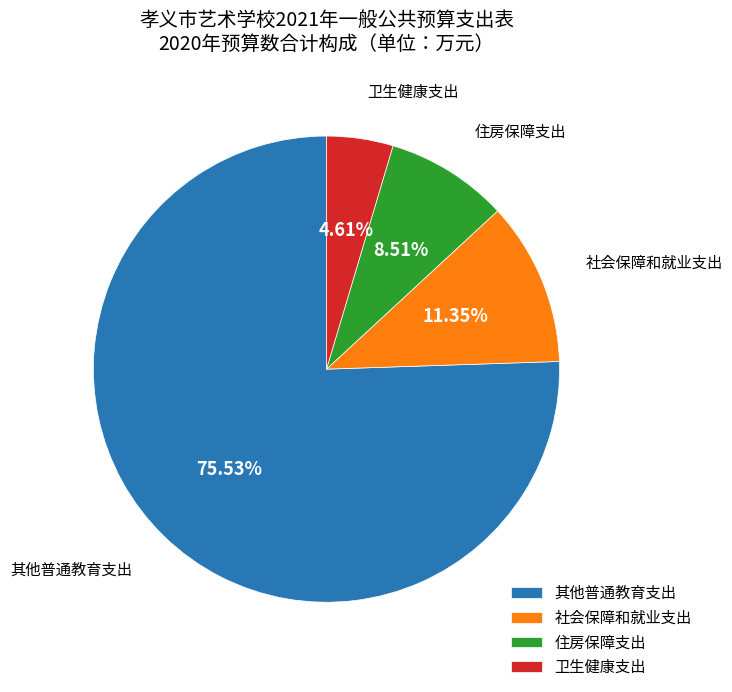

To the nearest percent, what is the combined percentage of 其他普通教育支出 and 卫生健康支出?

80%